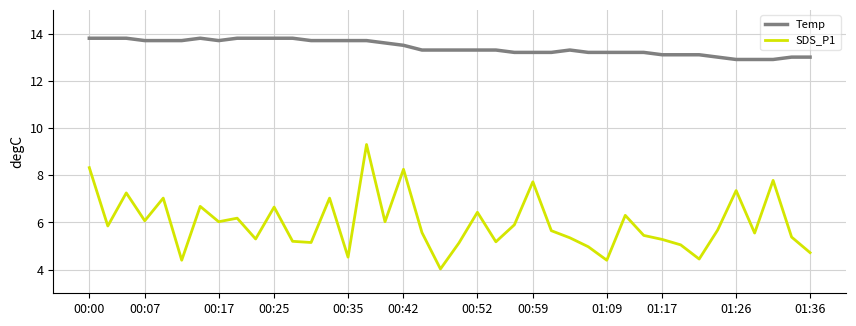

Which series has the largest range (max minus min)?

SDS_P1